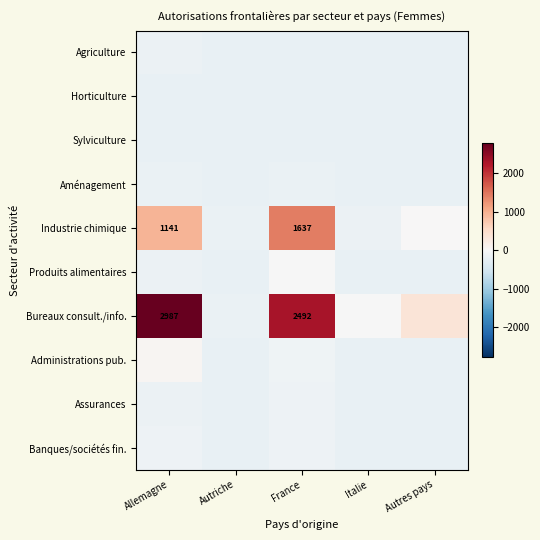

Is the value of Horticulture at France greater than the value of Produits alimentaires at Autriche?

No